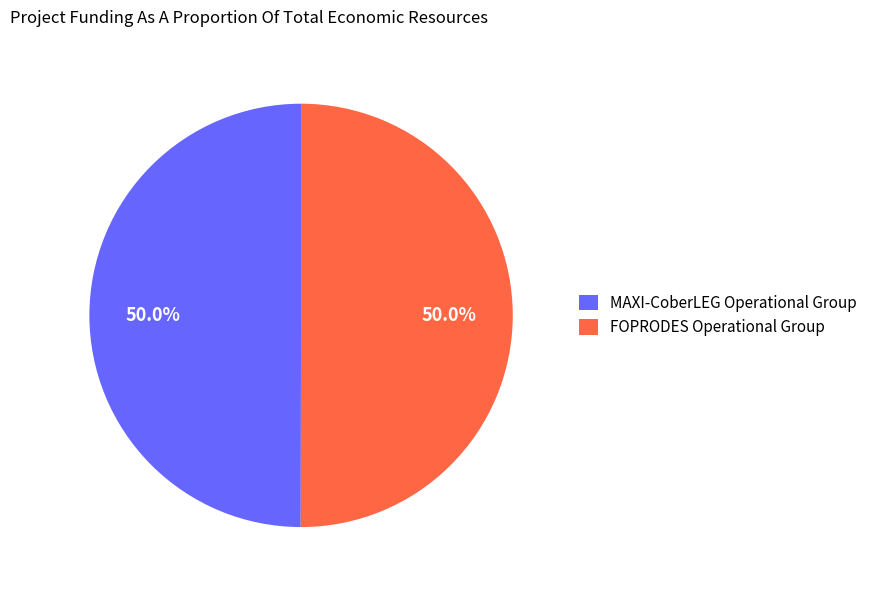

What is the ratio of the value at MAXI-CoberLEG Operational Group to the value at FOPRODES Operational Group?

1.0